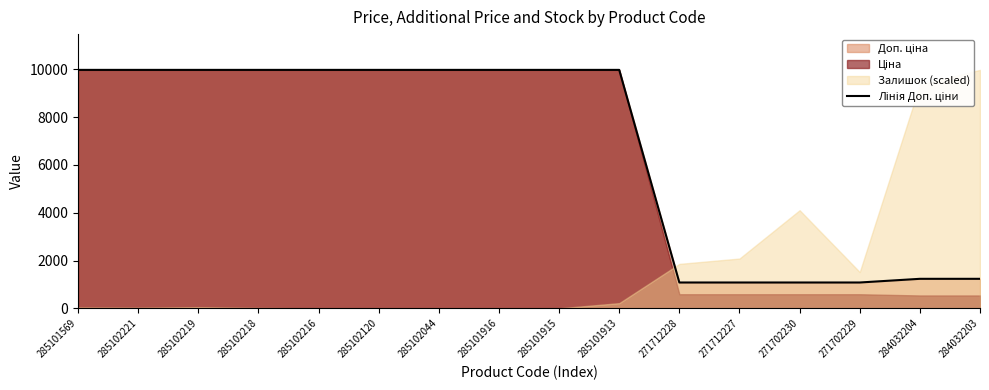

How many values are below 9974?

6